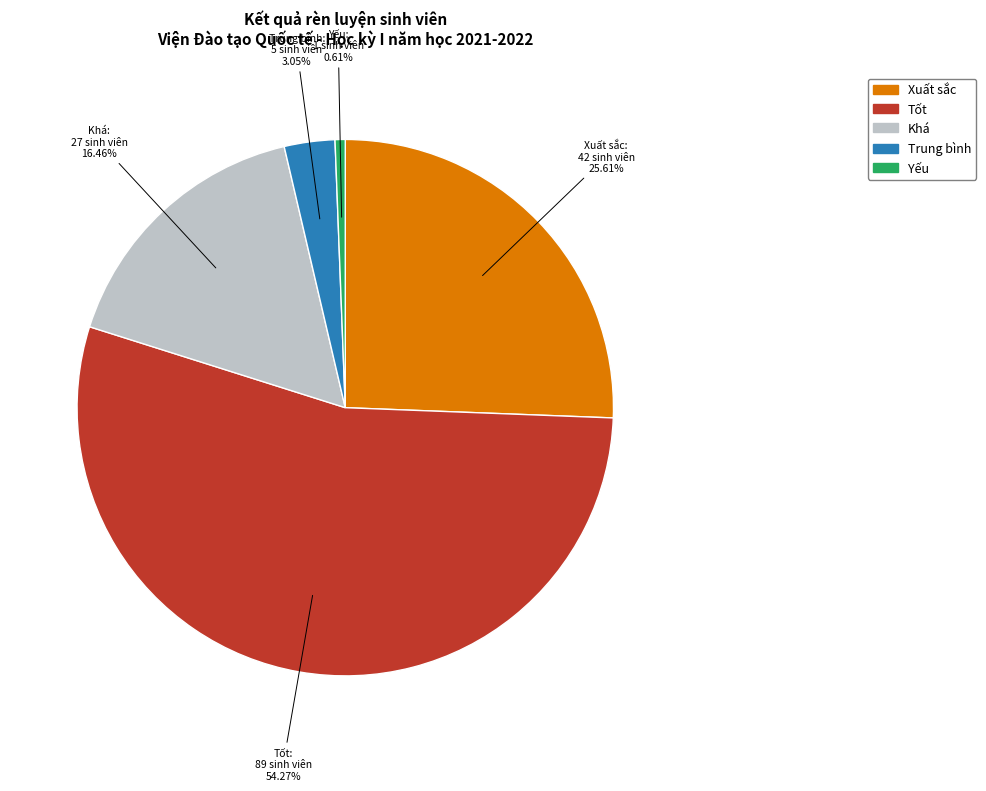

To the nearest percent, what portion does Xuất sắc represent?

26%